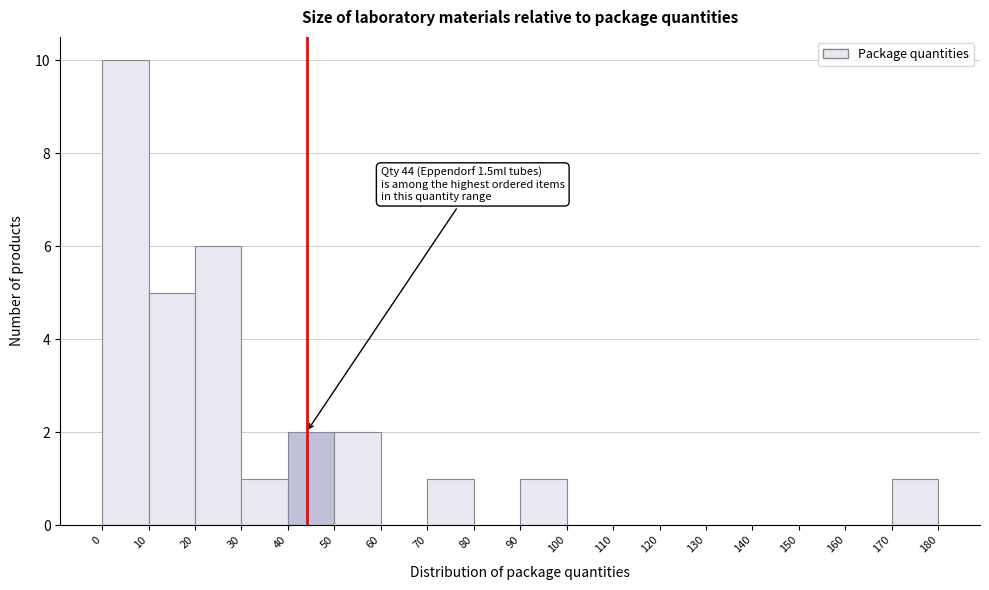

Which range on the x-axis has the tallest bar?

0 to 10